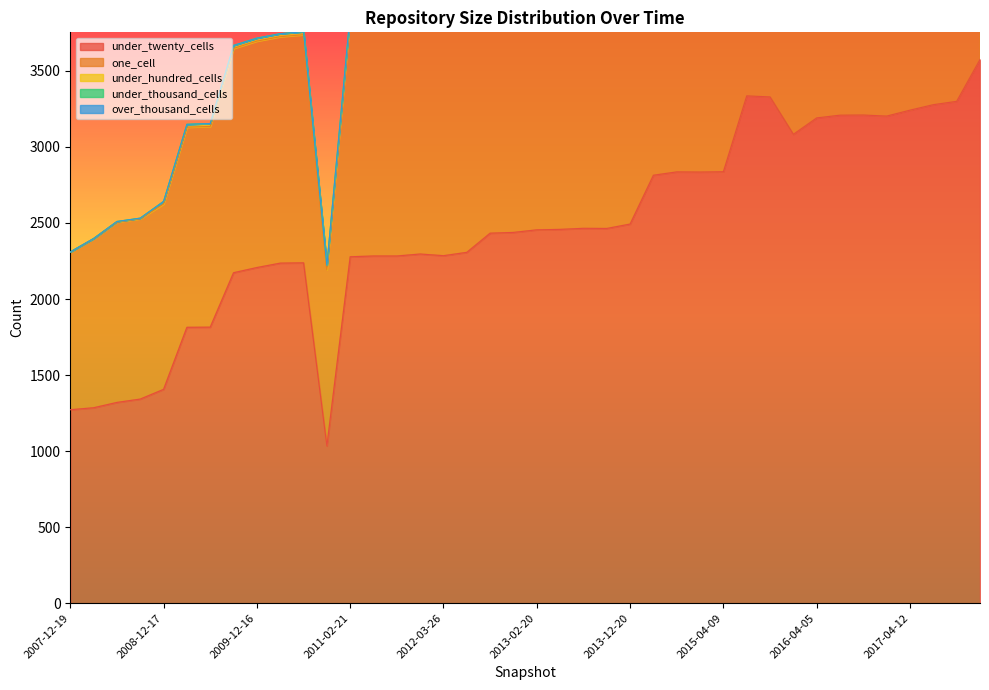

Reading right to left, what are all the values shown in this chart?

under_twenty_cells: 3575	3300	3278	3242	3203	3210	3209	3191	3083	3329	3336	2837	2835	2836	2814	2493	2464	2465	2458	2455	2438	2433	2307	2285	2296	2283	2283	2278	1034	2238	2236	2207	2173	1815	1814	1406	1342	1320	1285	1272
one_cell: 2634	2362	2331	2301	2188	2182	2149	2148	2092	2194	2134	2146	2134	2095	2048	1868	1820	1820	1822	1766	1751	1746	1595	1589	1584	1573	1573	1570	1160	1500	1489	1489	1475	1320	1316	1219	1186	1186	1111	1036
under_hundred_cells: 101	95	95	95	95	84	84	84	84	73	73	73	73	73	56	56	56	50	50	49	49	49	45	25	28	28	28	28	28	20	20	20	20	19	19	17	4	4	2	2
under_thousand_cells: 0	0	0	0	0	0	0	0	0	0	0	0	0	0	0	0	0	0	0	0	0	0	0	0	0	0	0	0	0	0	0	0	0	0	0	0	0	0	0	0
over_thousand_cells: 0	0	0	0	0	0	0	0	0	0	0	0	0	0	0	0	0	0	0	0	0	0	0	0	0	0	0	0	0	0	0	0	0	0	0	0	0	0	0	0